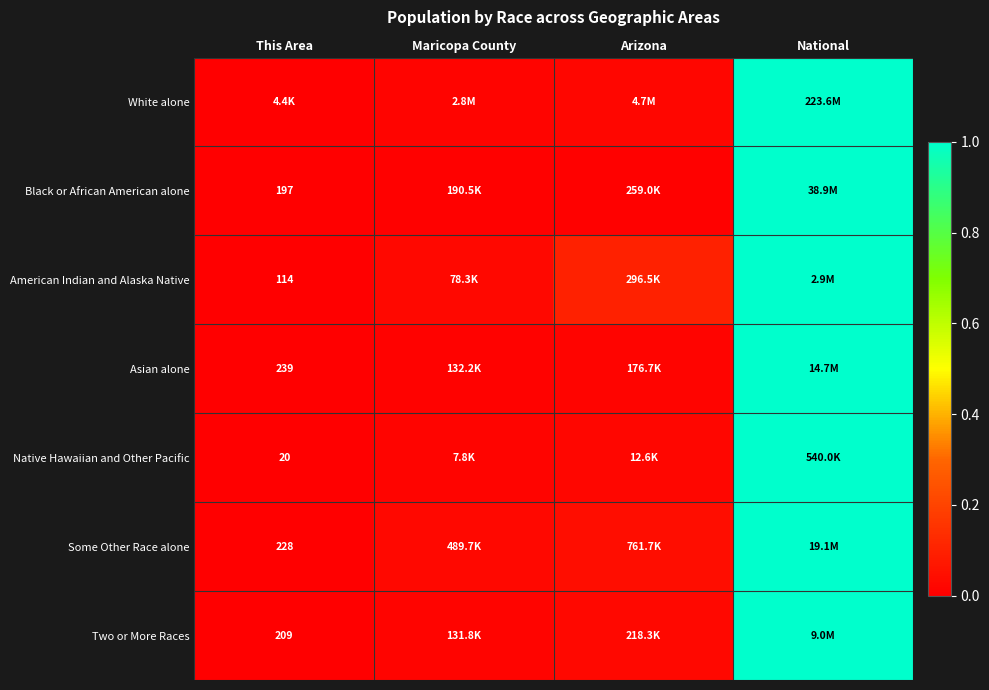

Which category has the lowest value across all series?

This Area